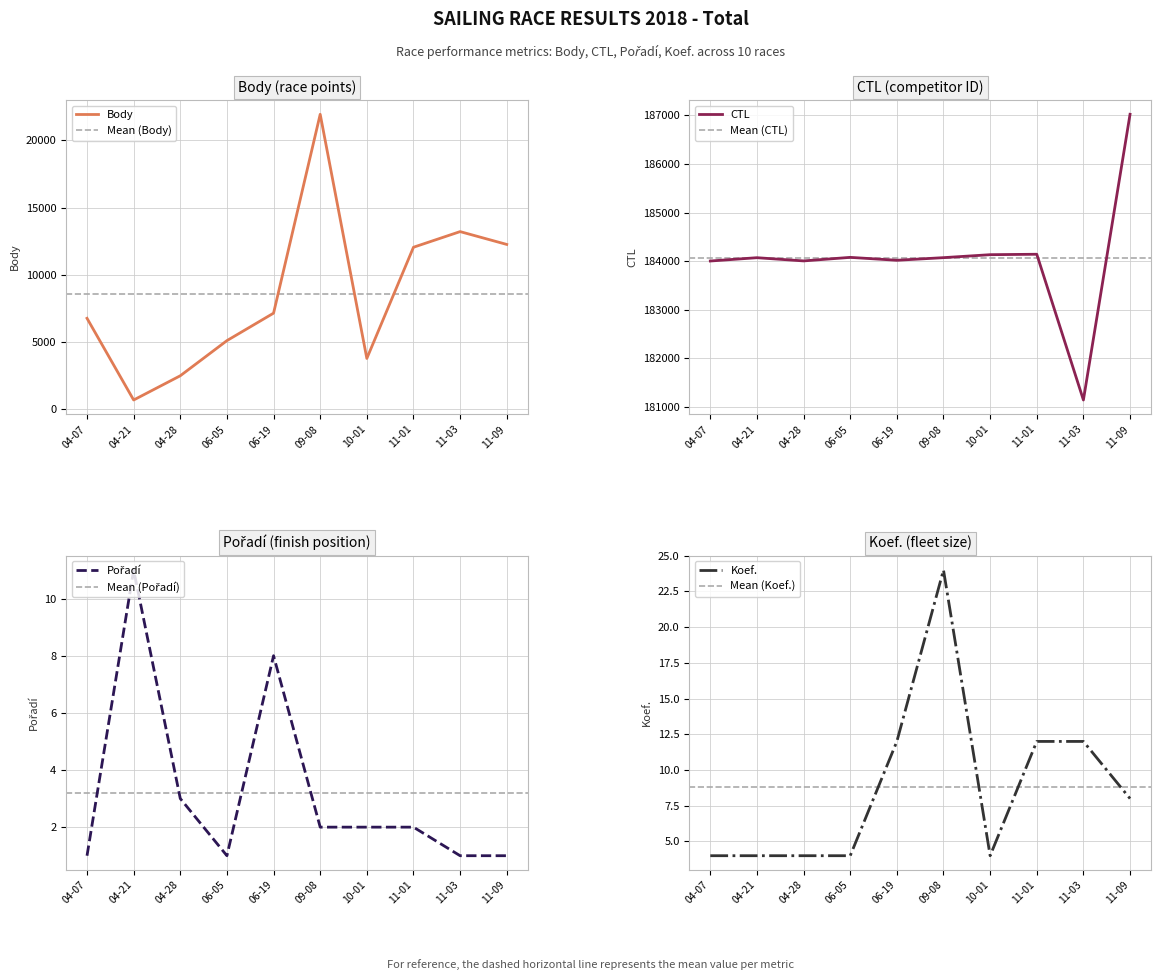

What is the maximum value for Pořadí?

11